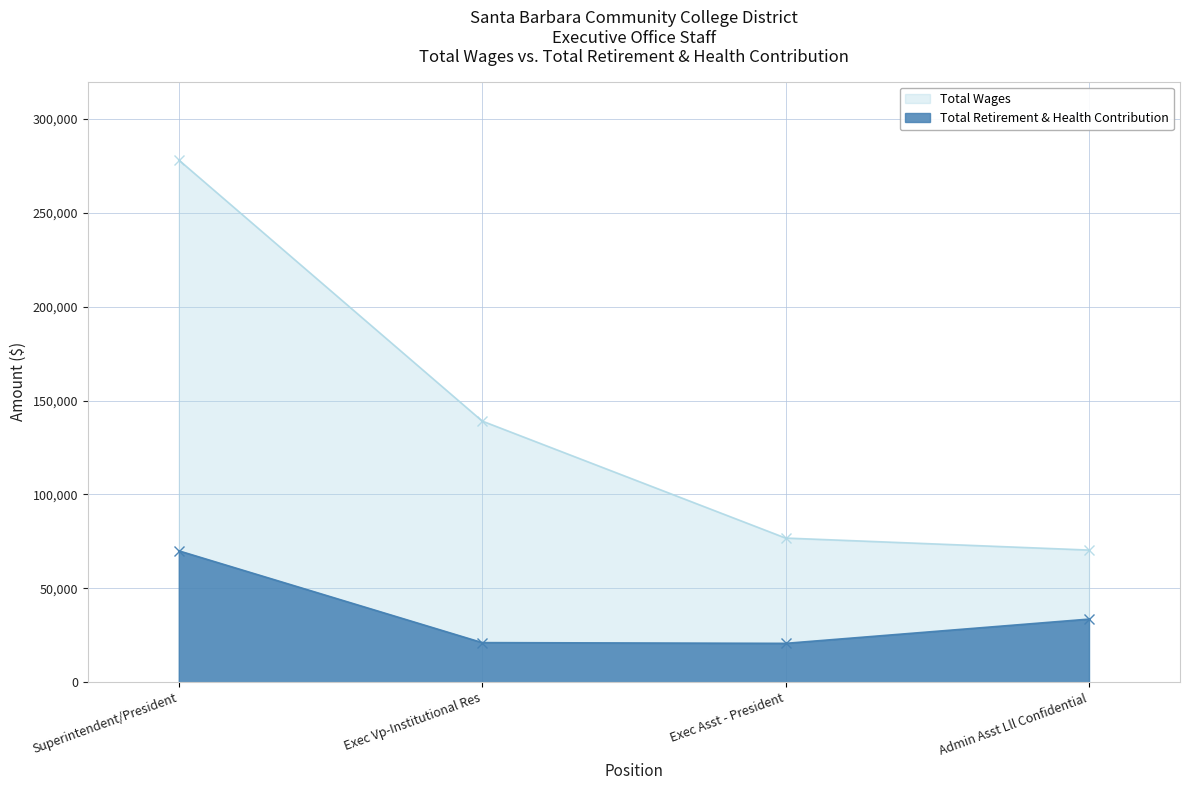

What value does the Total Wages series have at Admin Asst Lll Confidential?

70379